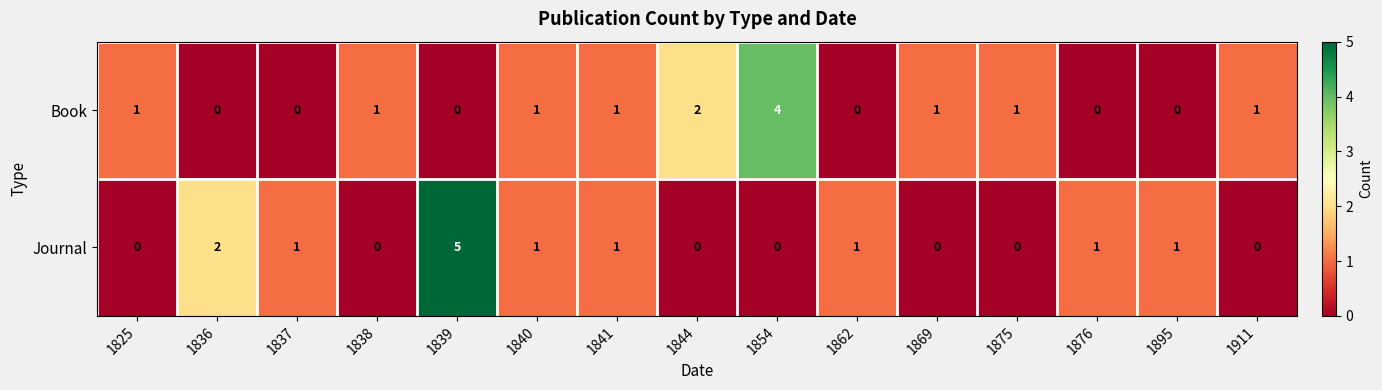

What is the highest value of the Journal series?

5